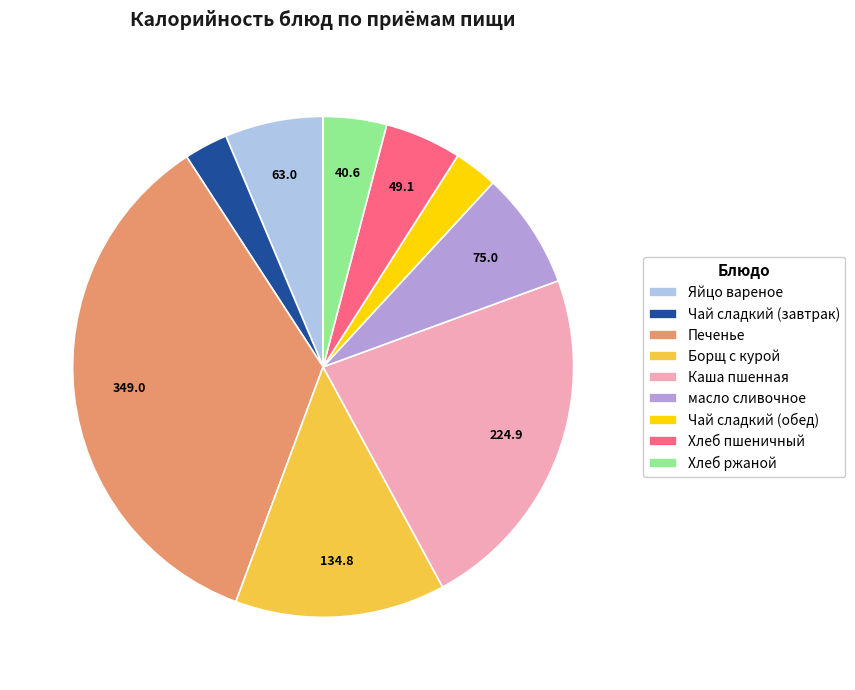

How many slices are in this pie chart?

9